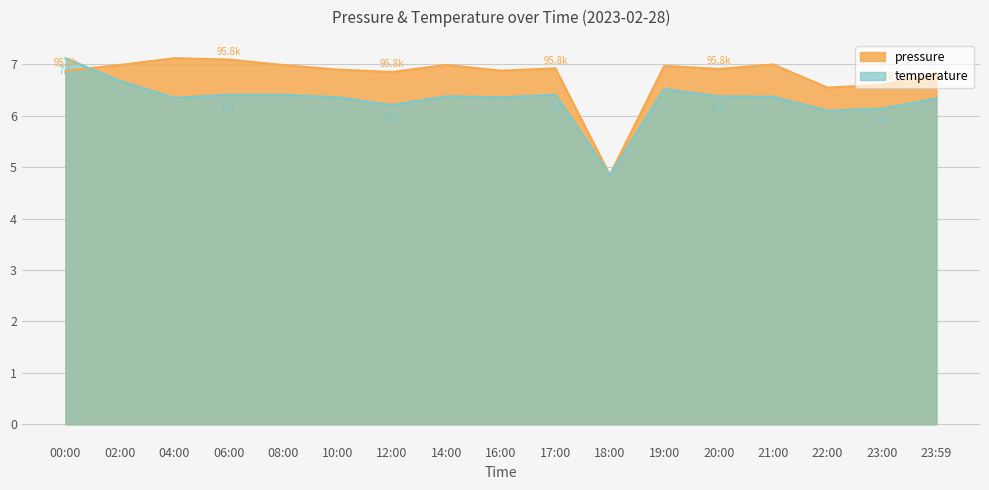

At which category does the chart reach its minimum across all series?

18:00